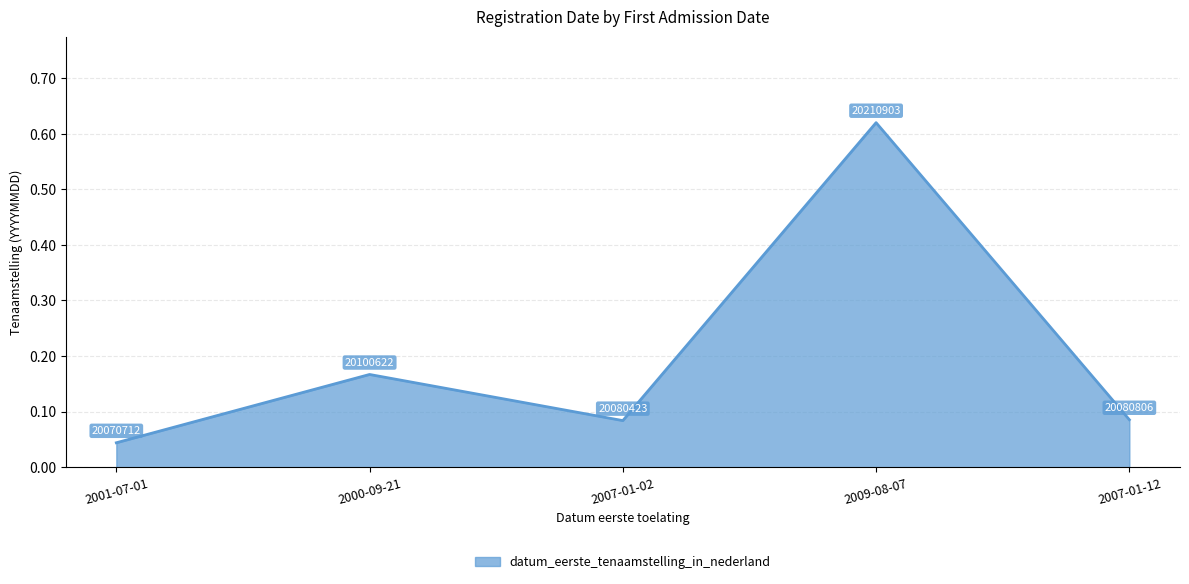

Which has a higher value, 2009-08-07 or 2000-09-21?

2009-08-07